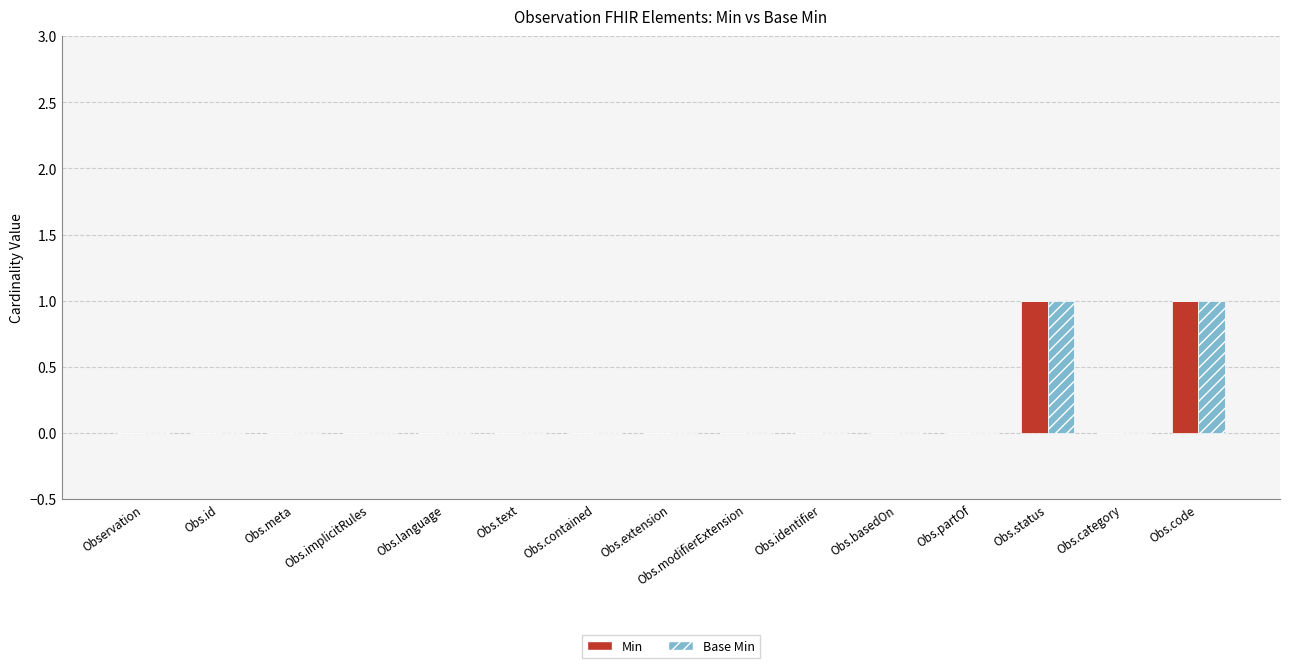

Is the value of Base Min at Obs.text greater than the value of Min at Obs.status?

No